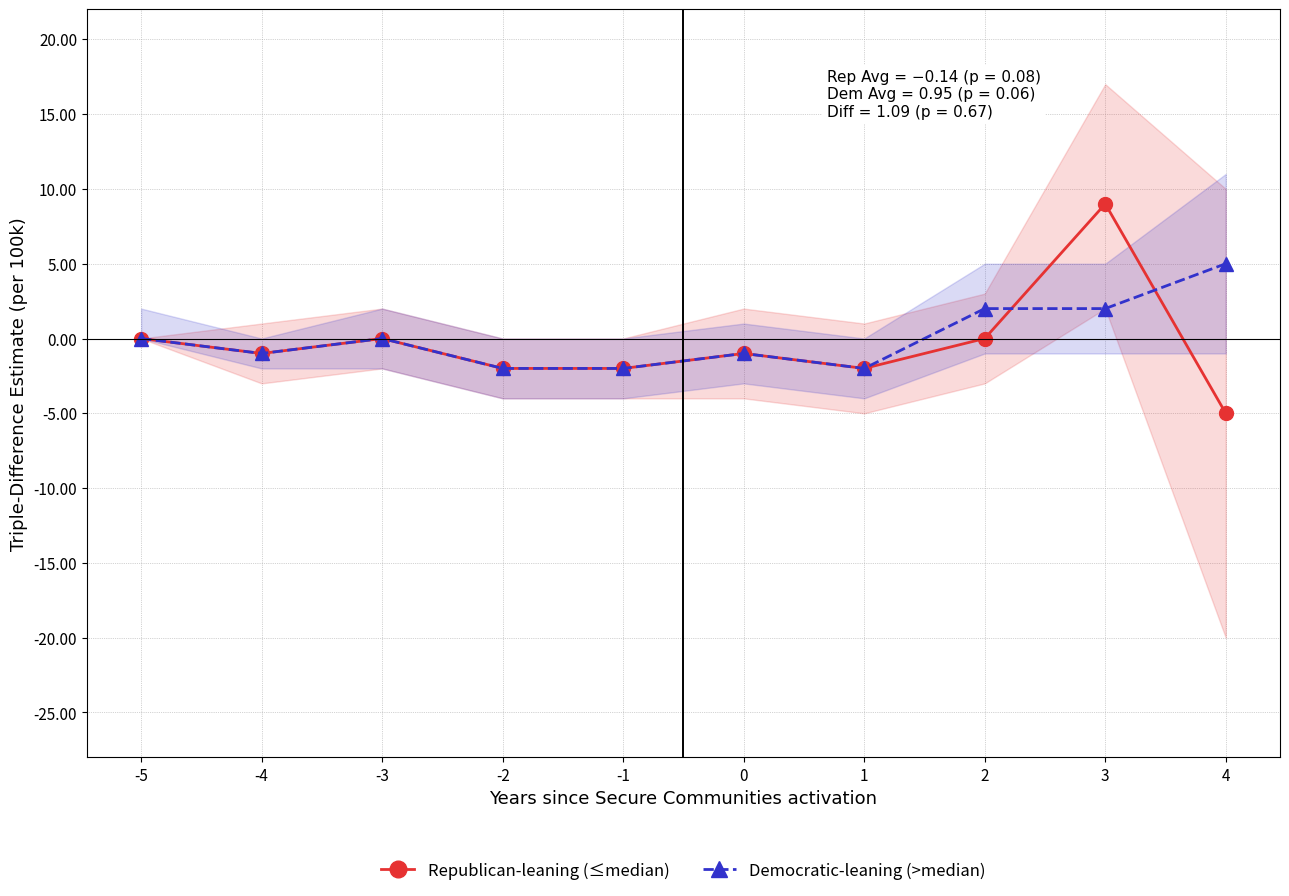

True or false: Democratic-leaning (>median) has more than 1 interior local peaks.

True